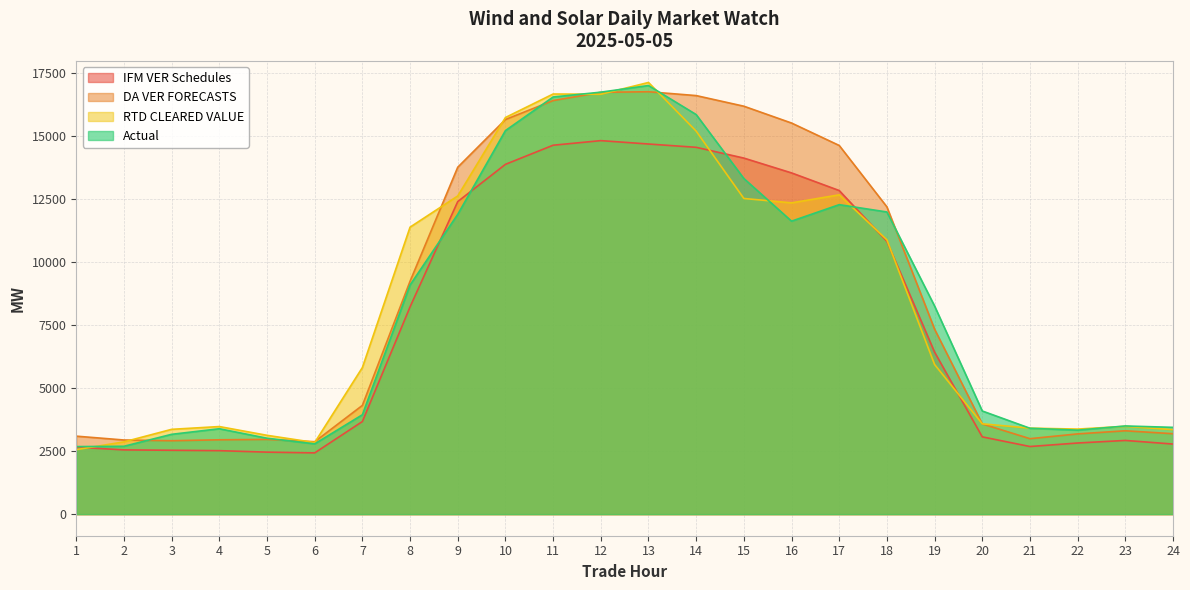

What is the value of the DA VER FORECASTS point at the 10th from the left?

15669.9